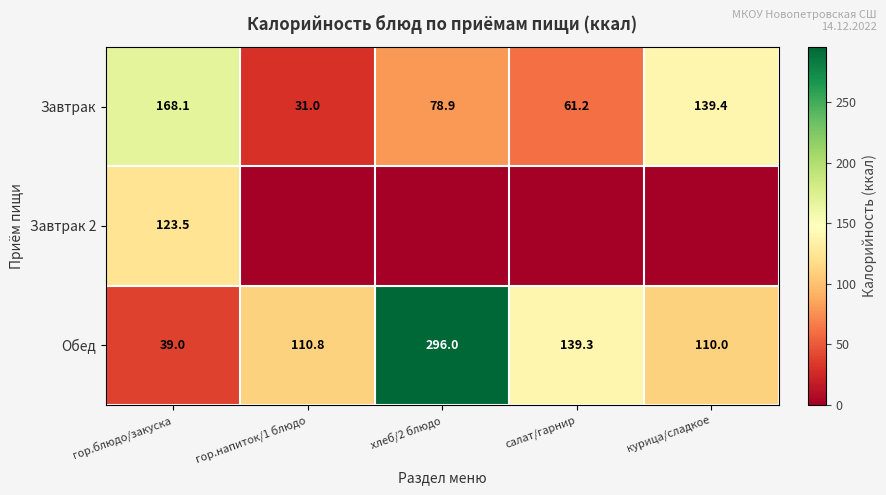

What is the approximate value of Обед at гор.напиток/1 блюдо?

110.8